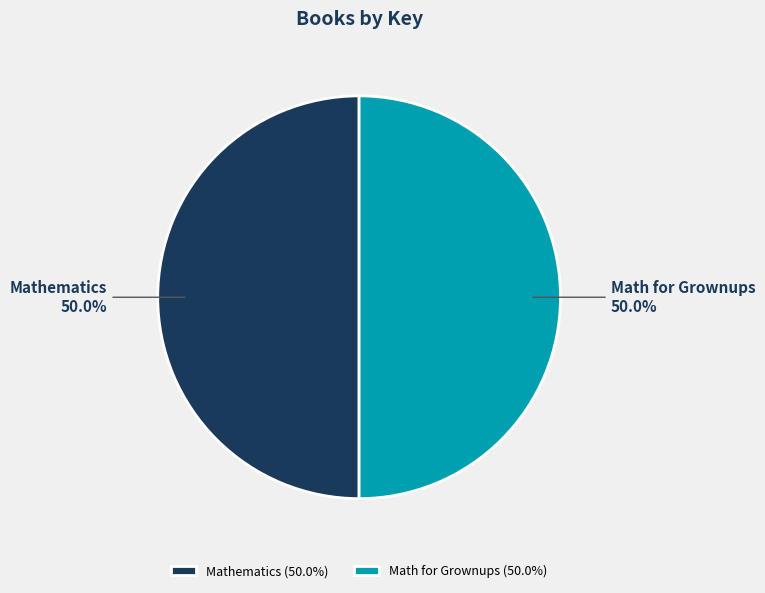

What percentage is the Math for Grownups slice, to the nearest percent?

50%